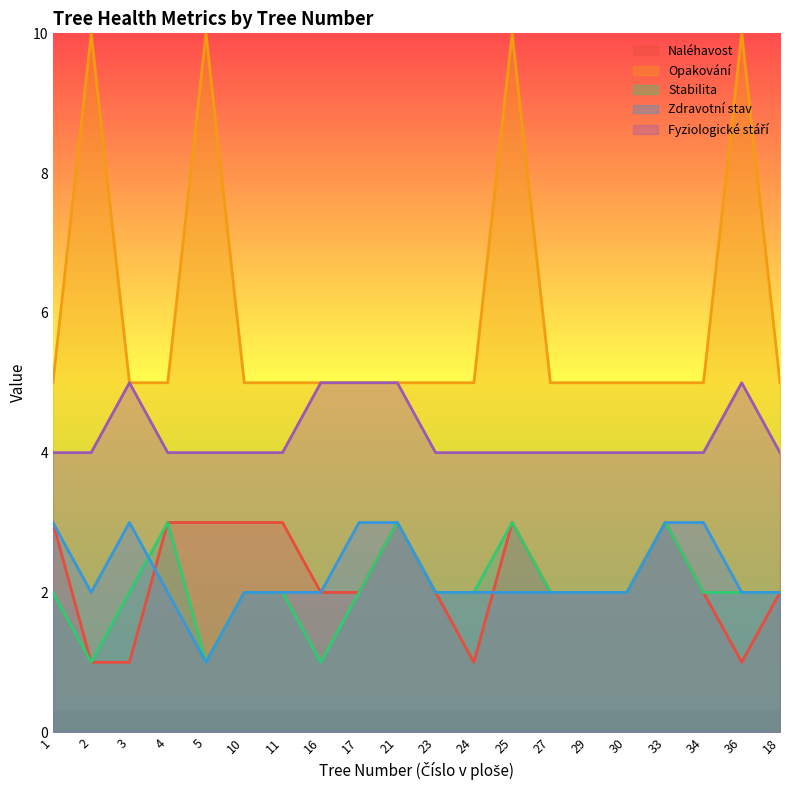

True or false: Stabilita and Zdravotní stav cross at least once.

True